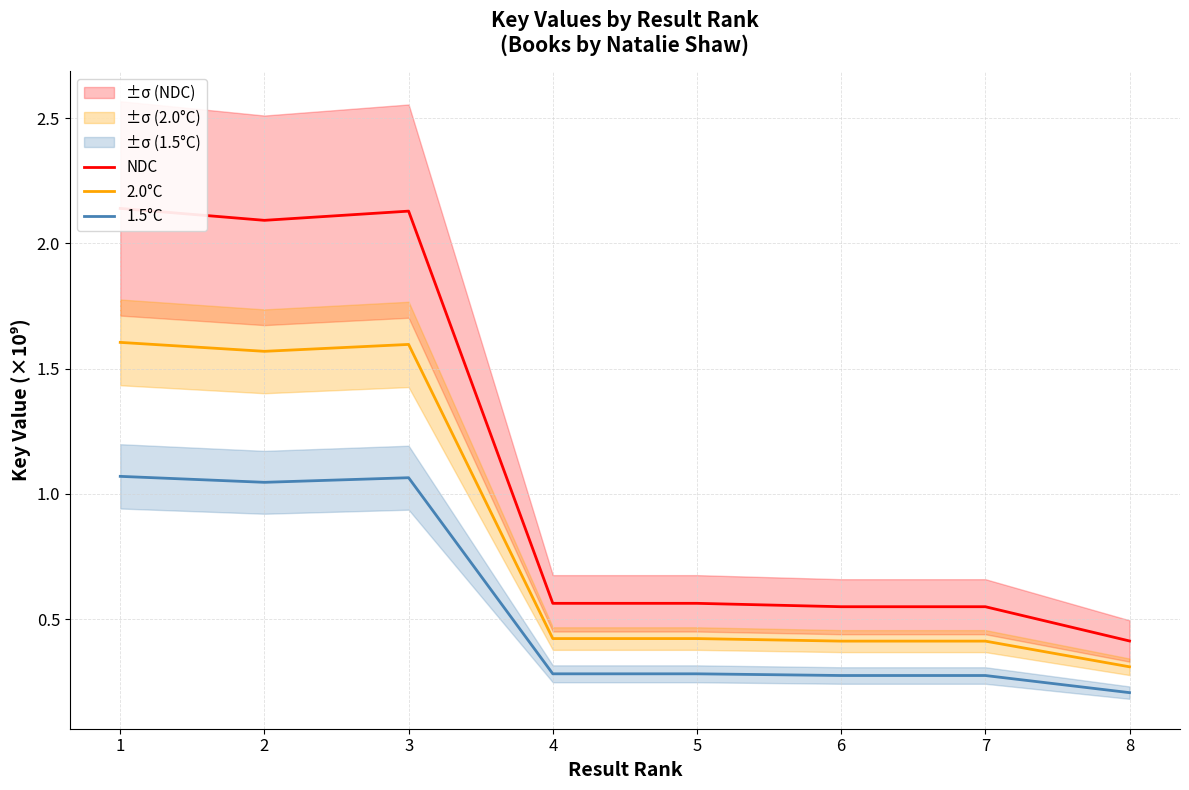

What is the value of the 2.0°C point at the 4th from the left?

0.4